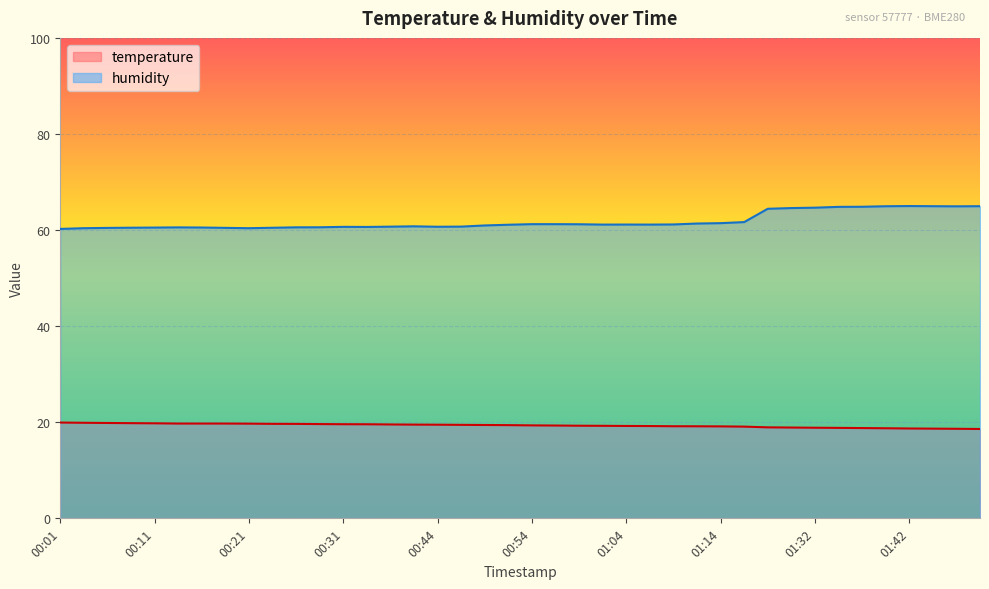

What is the label of the 10th point from the left?

00:24